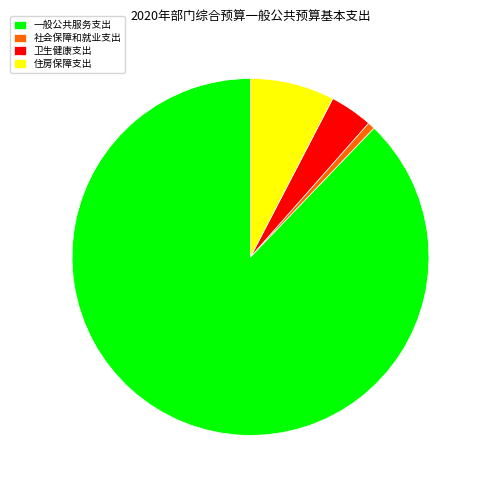

Is there a majority slice in this chart?

Yes